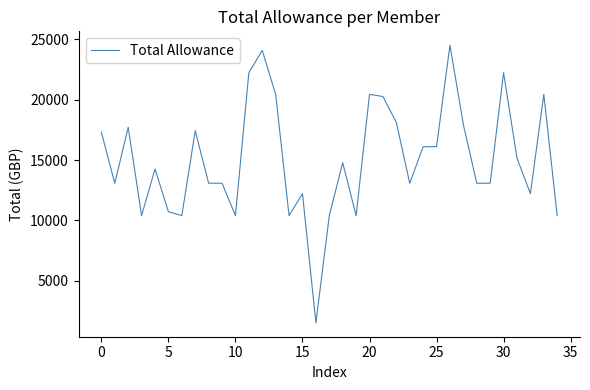

What is the minimum value shown in the chart?

1498.5